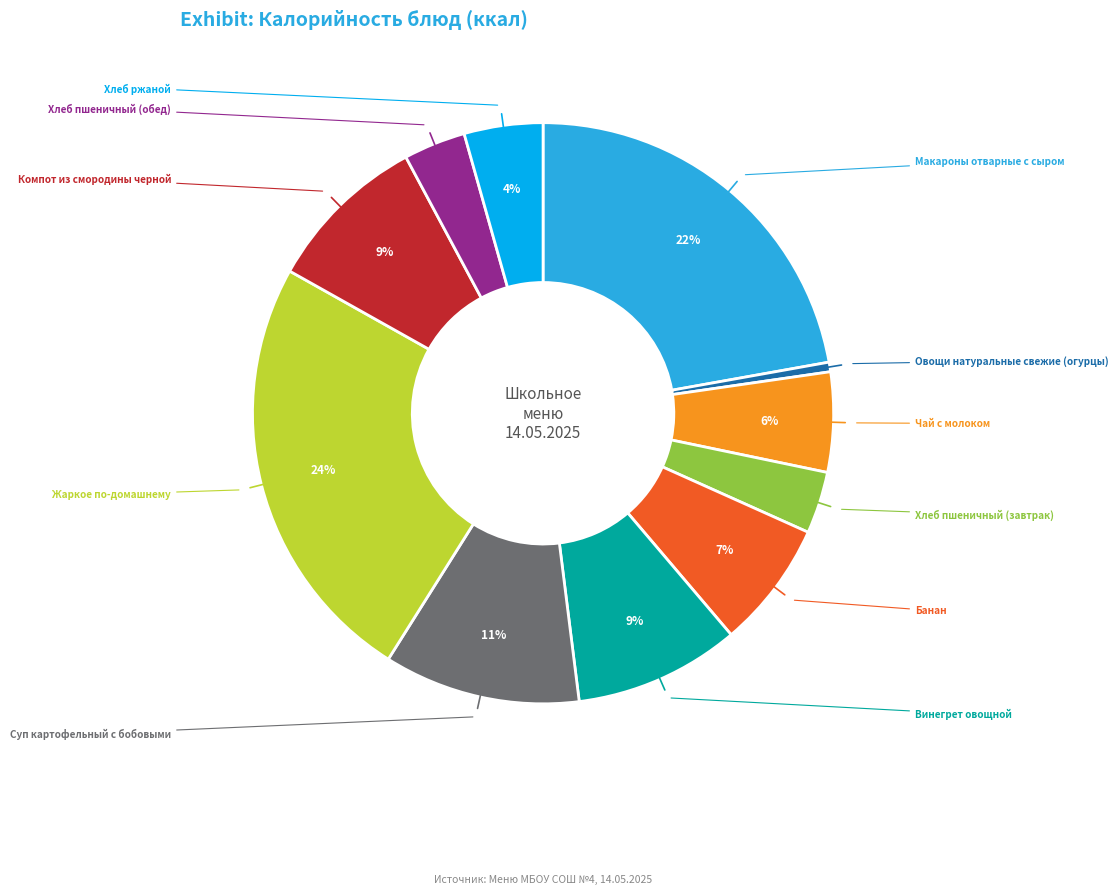

Is there a majority slice in this chart?

No